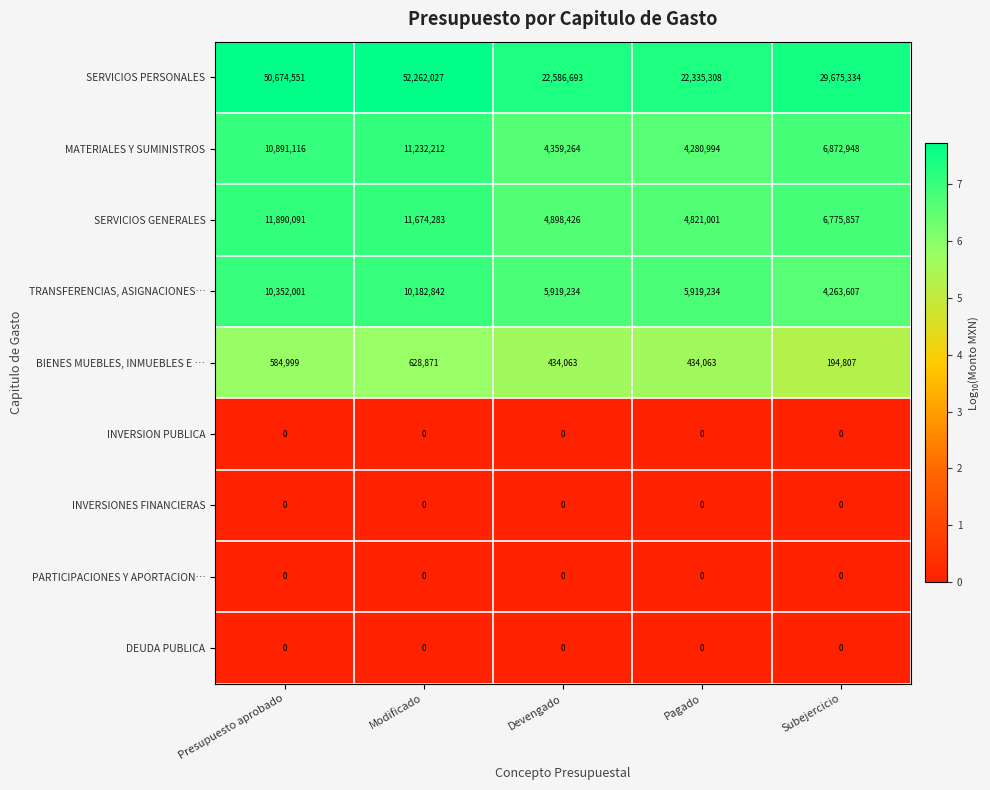

How many distinct data groups are displayed?

9